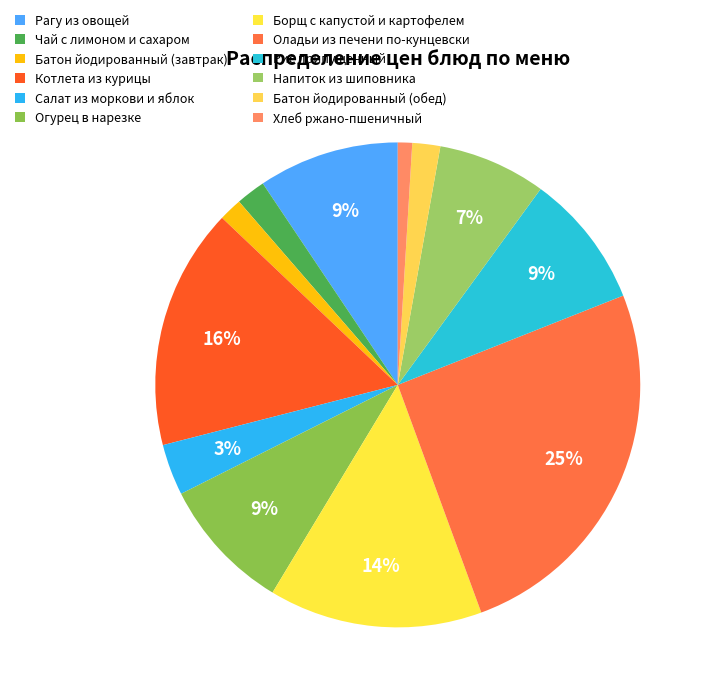

Is there any slice that represents more than half of the pie?

No